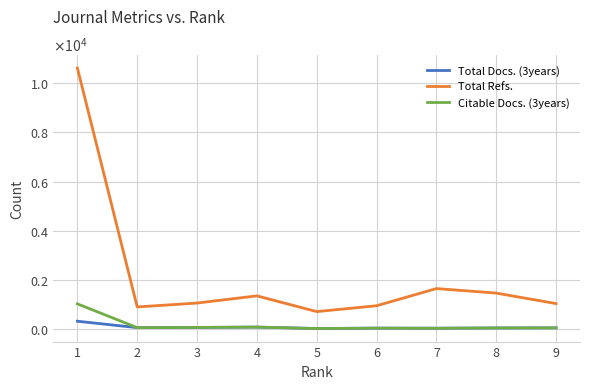

Does the chart display data point markers on the line(s)?

No